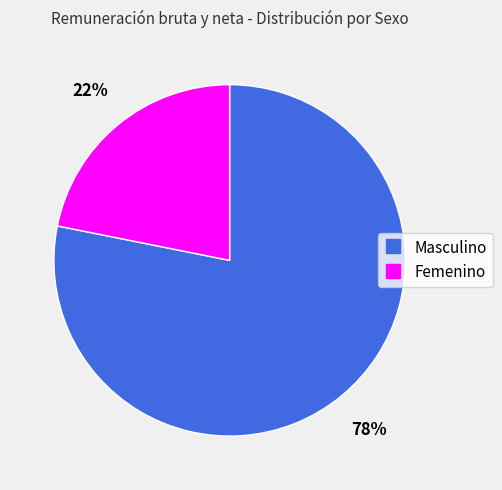

How many segments does this pie chart have?

2